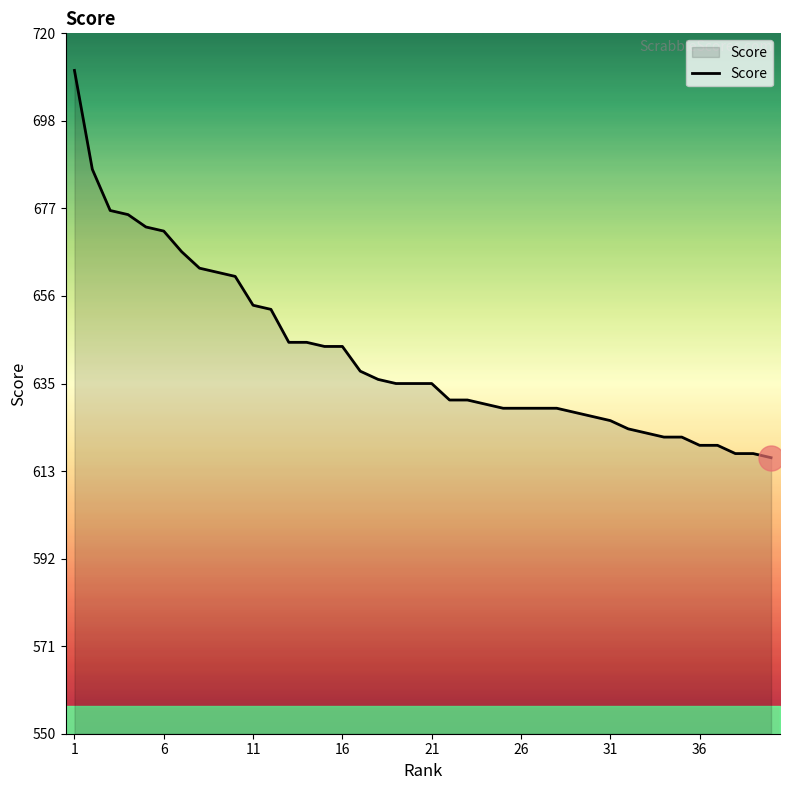

What is the minimum value shown in the chart?

617